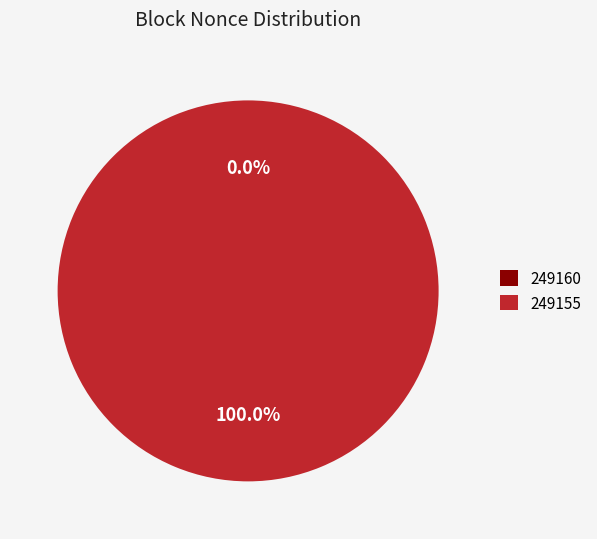

The 249155 slice represents 99% of the pie. True or false?

False